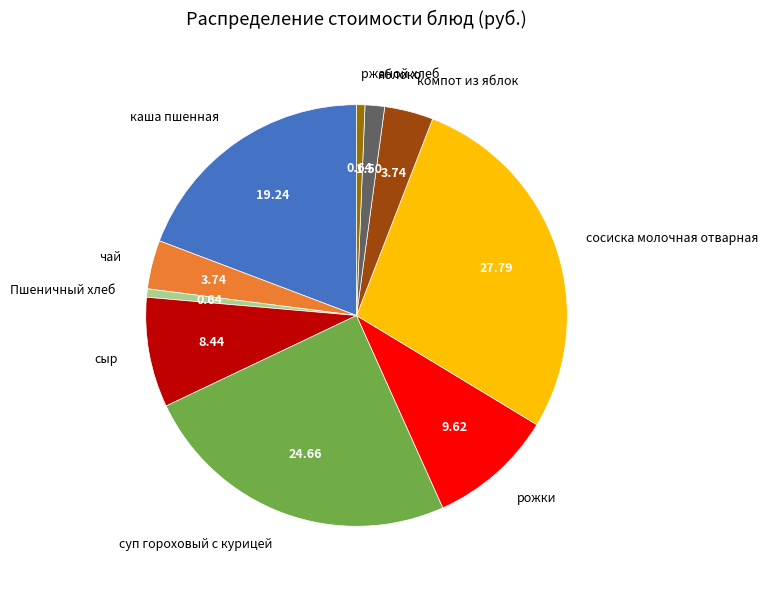

How many segments does this pie chart have?

10